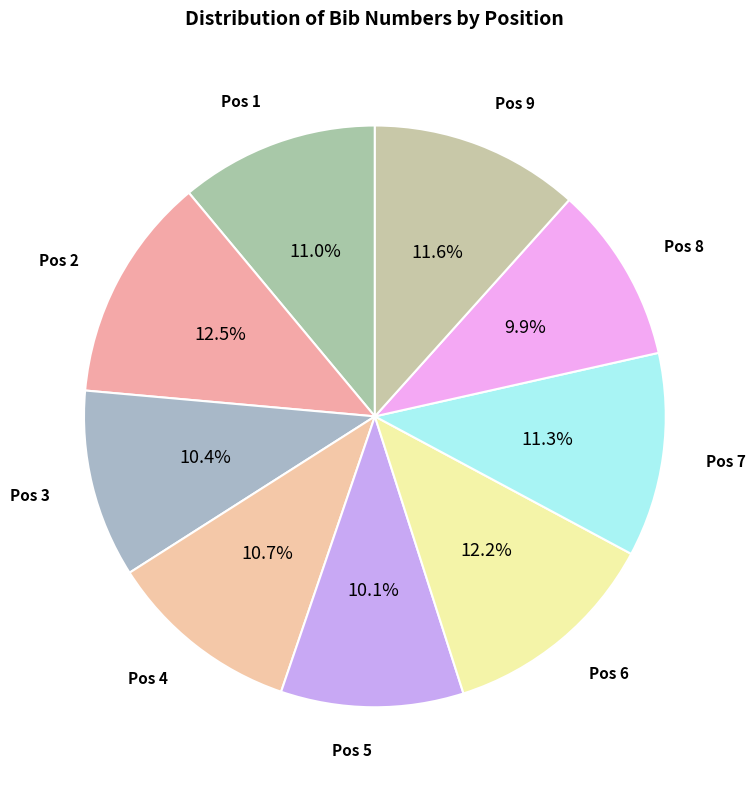

How many slices are in this pie chart?

9